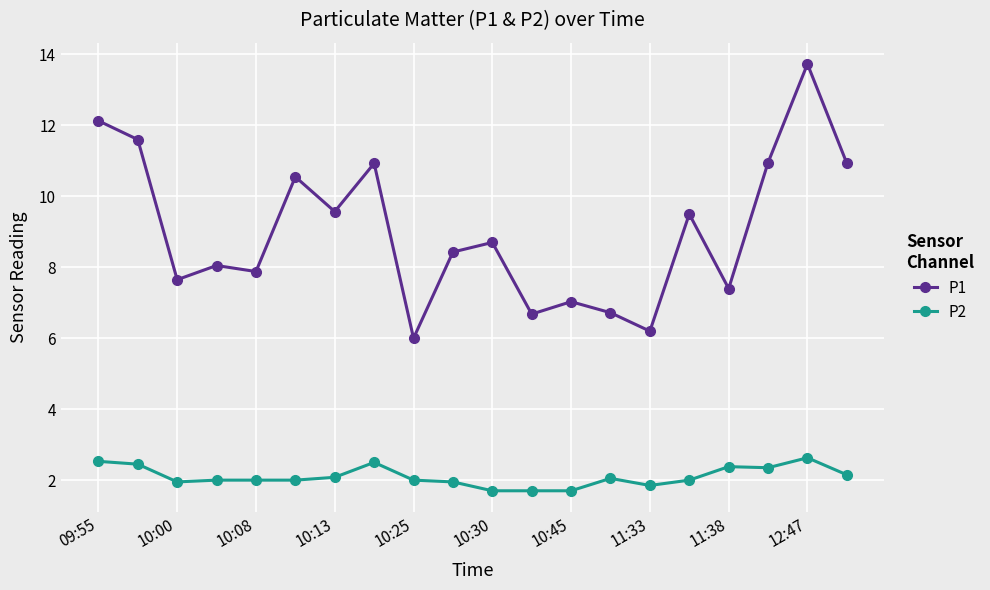

What is the difference between the maximum and second lowest values in the P1 series?

7.5